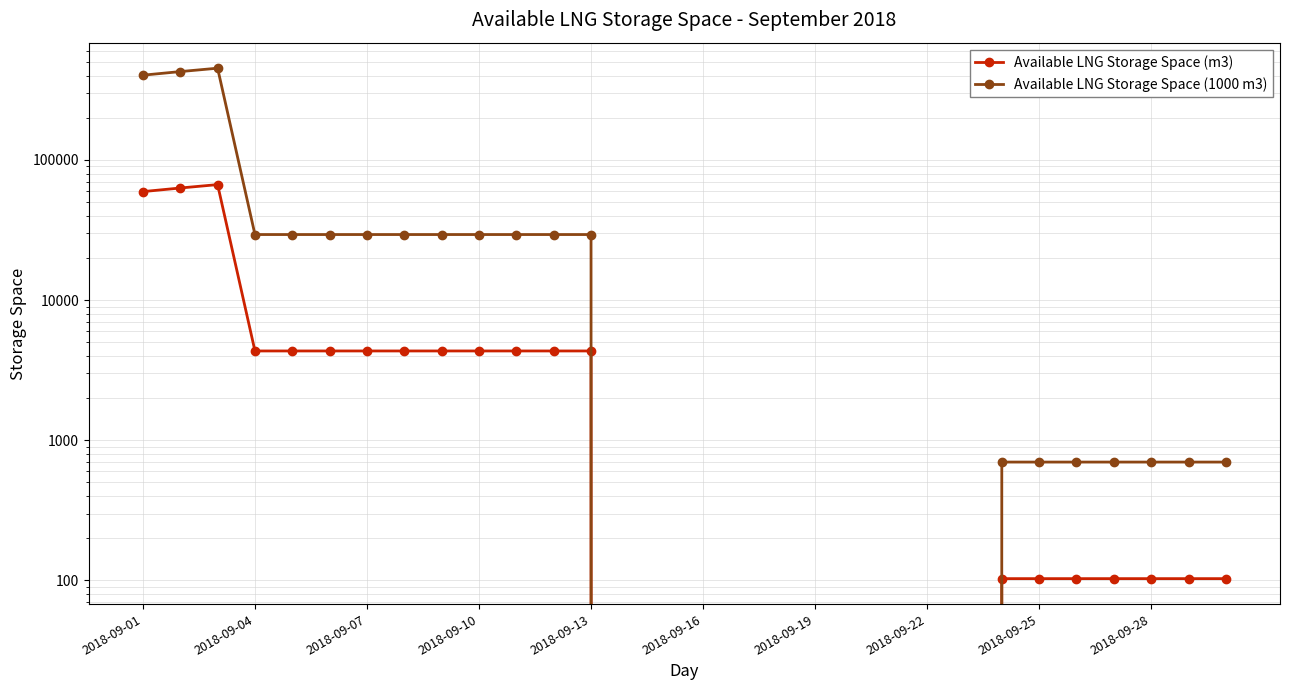

At how many categories does at least one series exceed 188386?

3